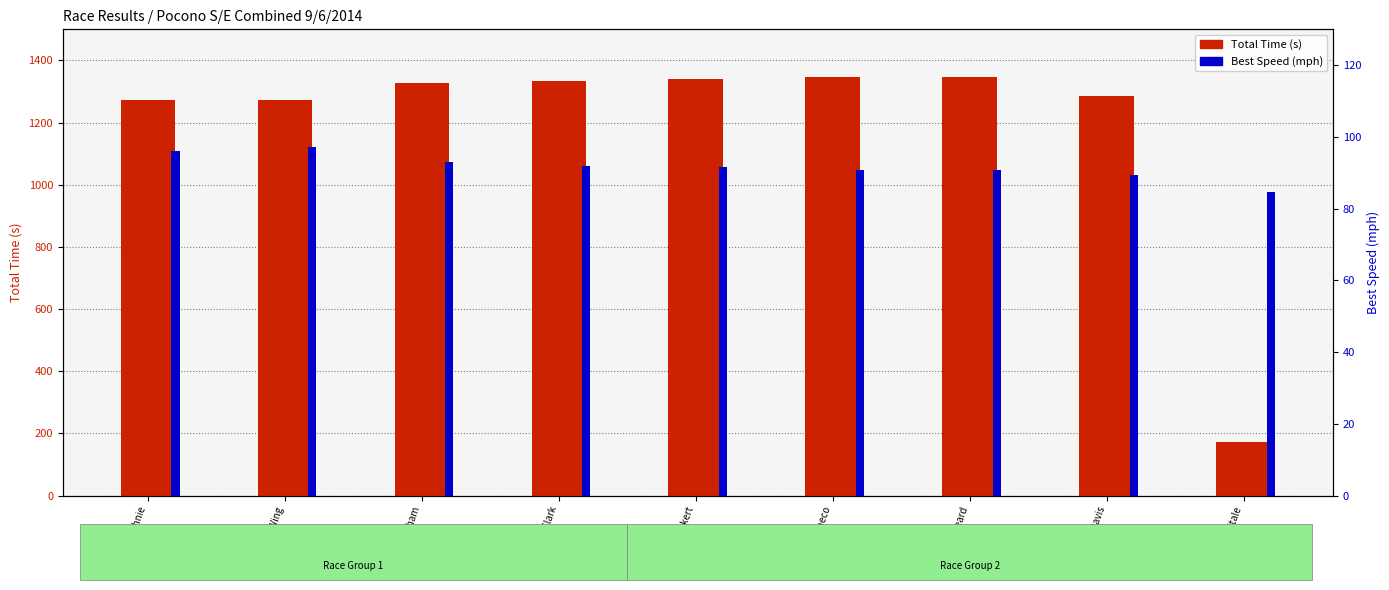

At which label does Total Time (s) reach its peak?

Ron Beard